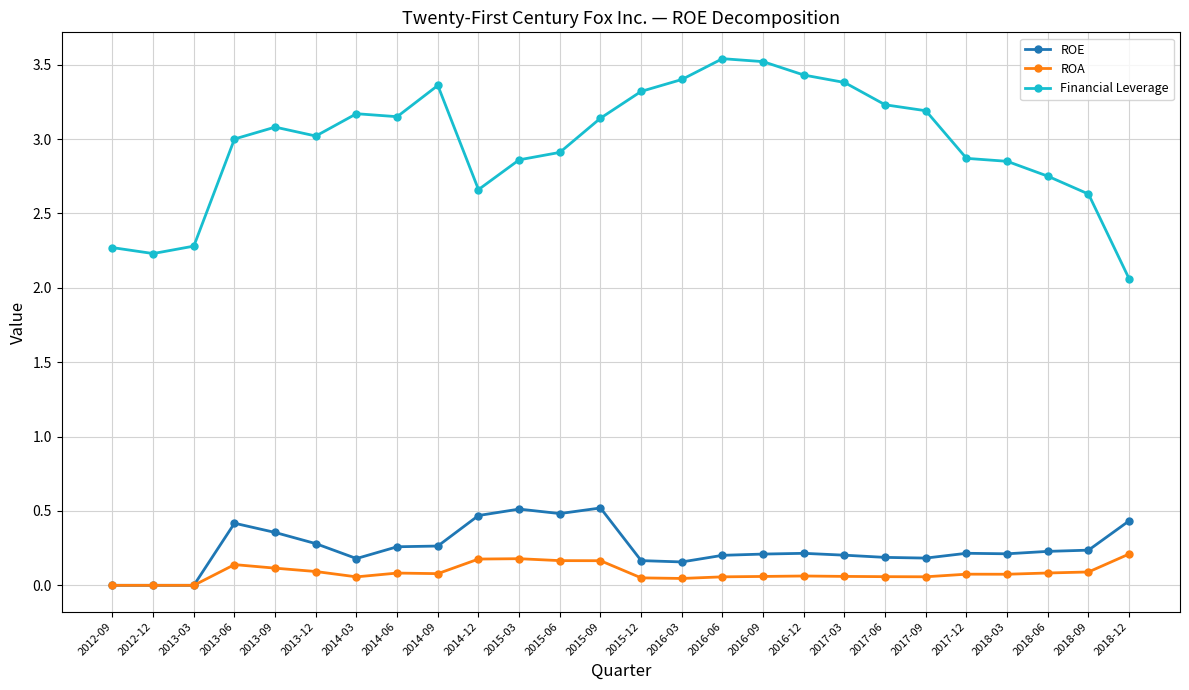

Does the chart display data point markers on the line(s)?

Yes